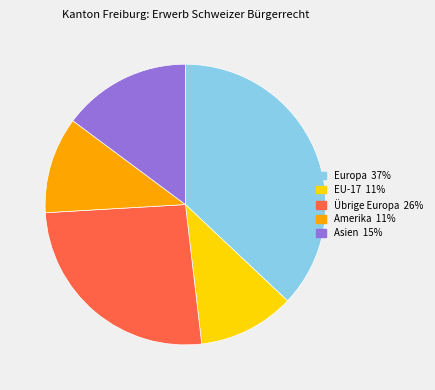

Which has a higher value, Amerika 11% or Asien 15%?

Asien 15%